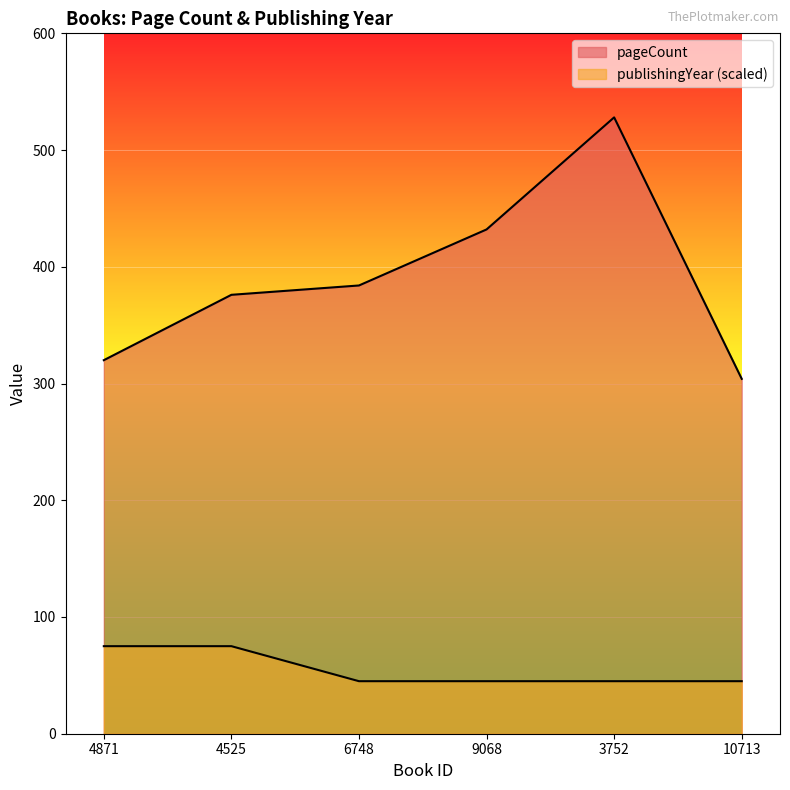

Which label corresponds to the smallest value in the chart?

6748